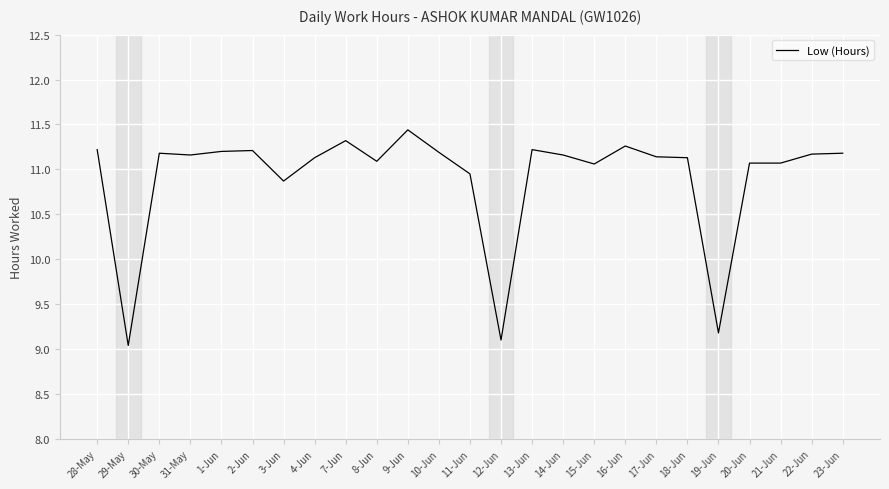

What is the difference between the second highest and second lowest values?

2.2